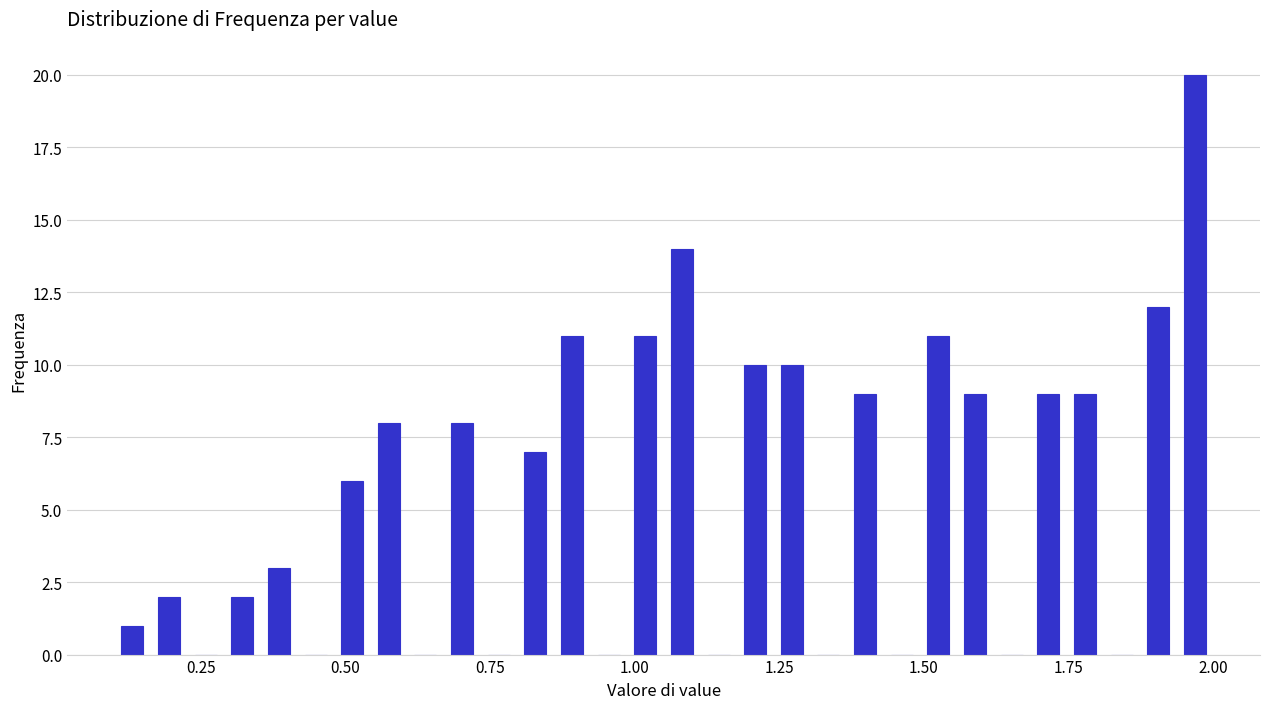

Read against the x-axis, roughly where is the centre of the tallest bar?

1.95